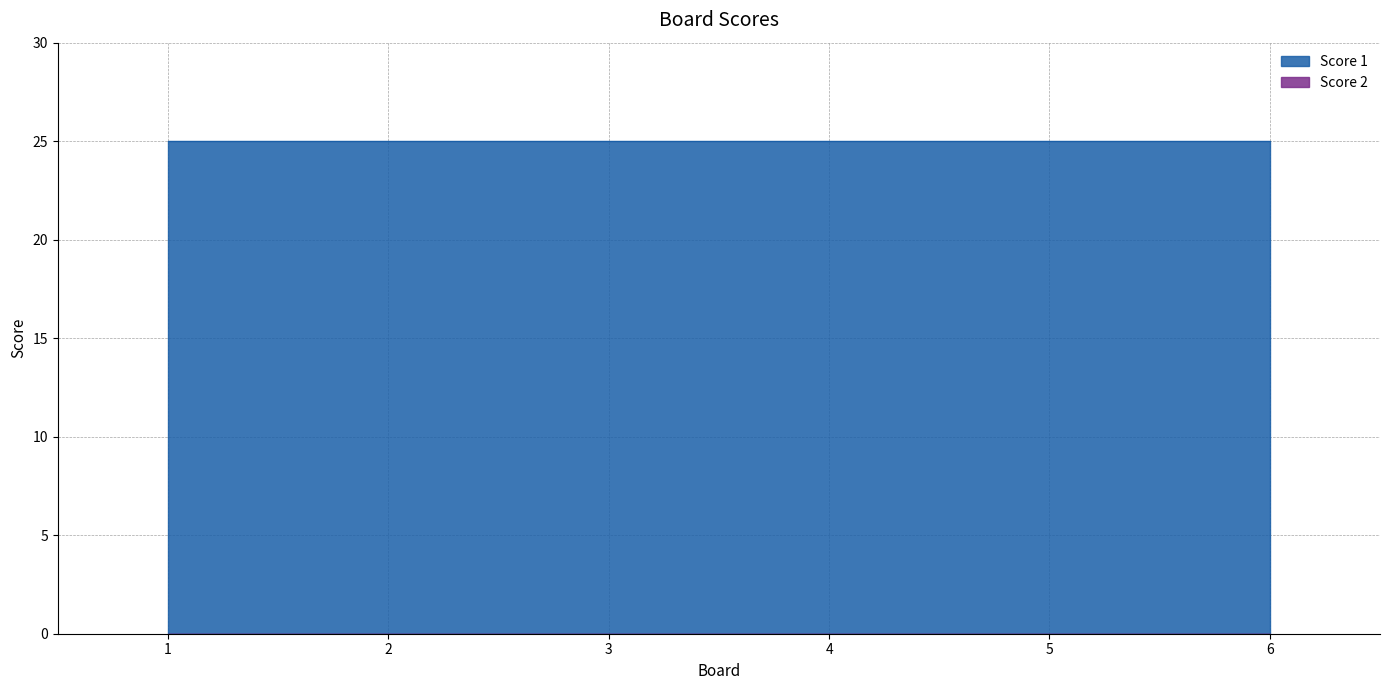

At which label is Score 2 closest to 0?

1